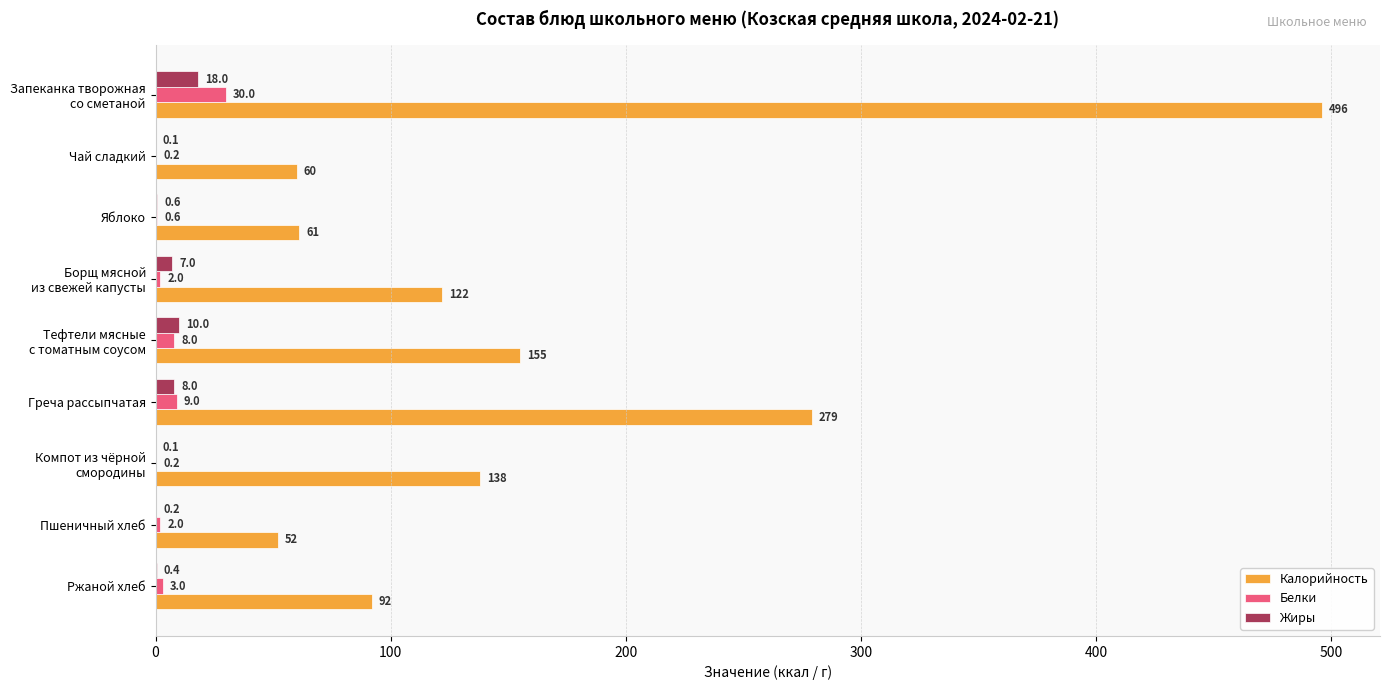

How many categories are shown in the chart?

9